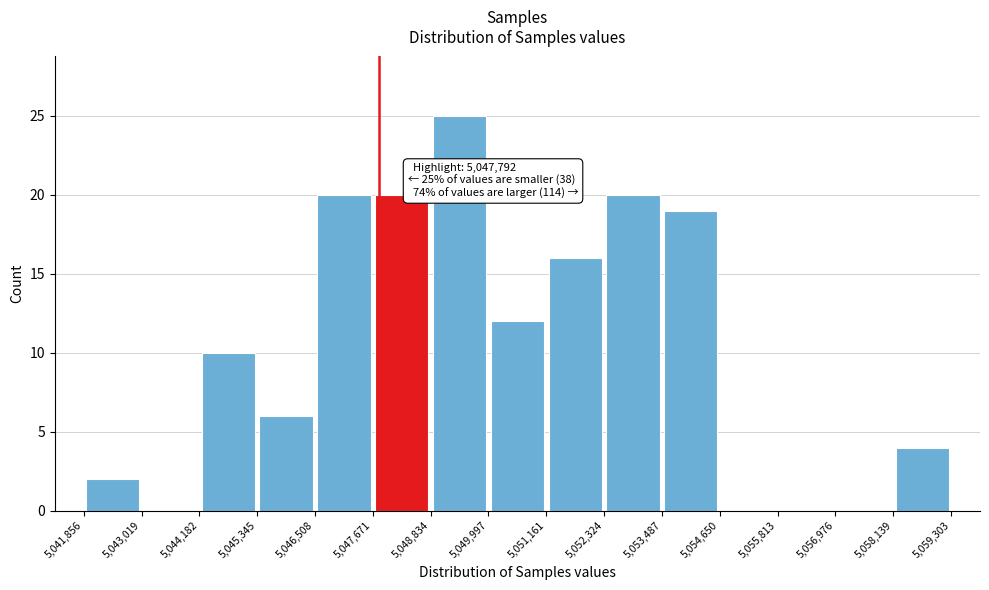

Over which range of the x-axis is the bar tallest?

5,048,834 to 5,049,997